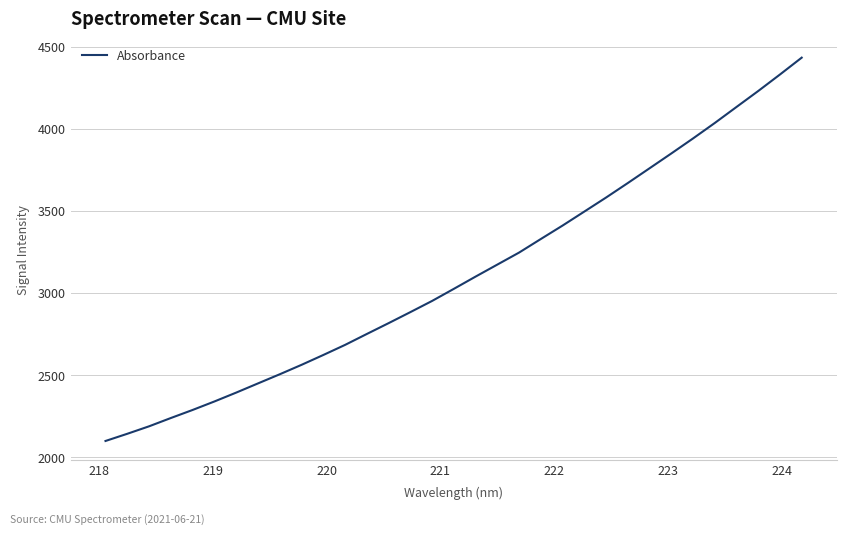

What is the difference between the maximum and minimum values?

2335.3